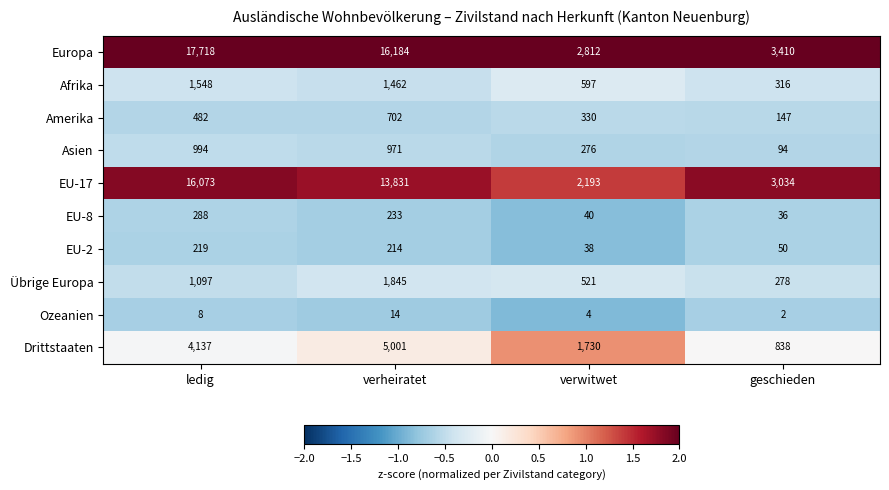

Where is Asien nearest to the value 544?

verwitwet